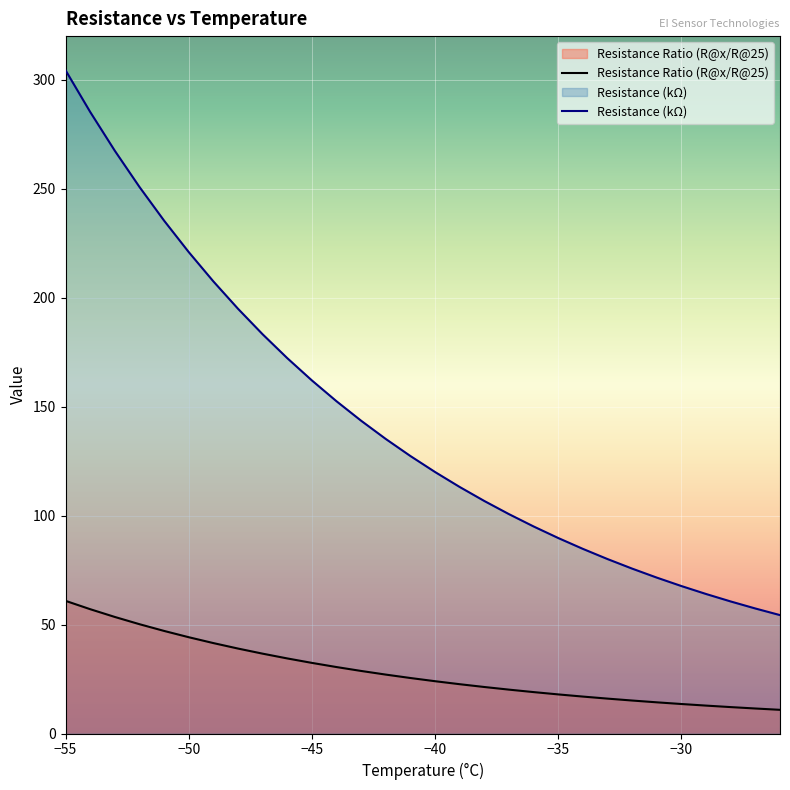

How many lines are shown in the chart?

2